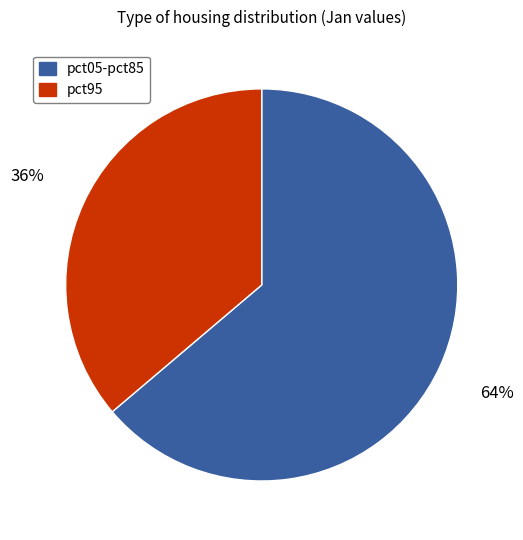

To the nearest percent, what is the difference between the pct95 and pct05-pct85 slice percentages?

28%